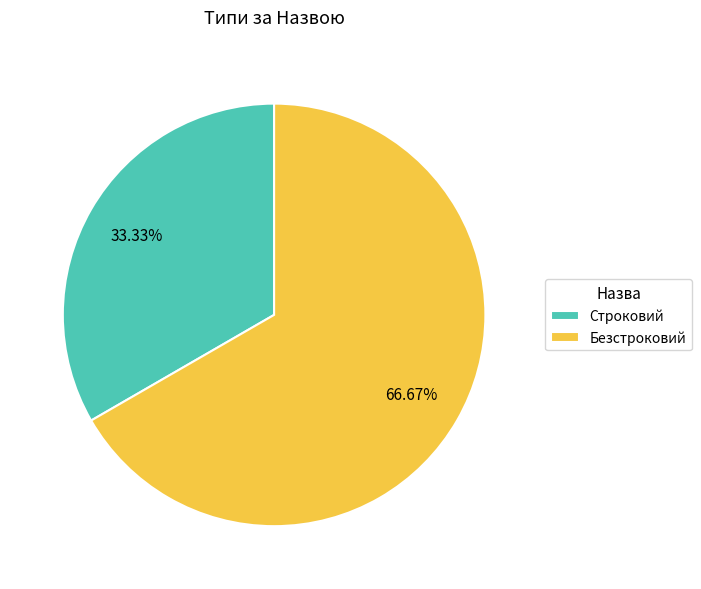

To the nearest percent, what portion does Строковий represent?

33%